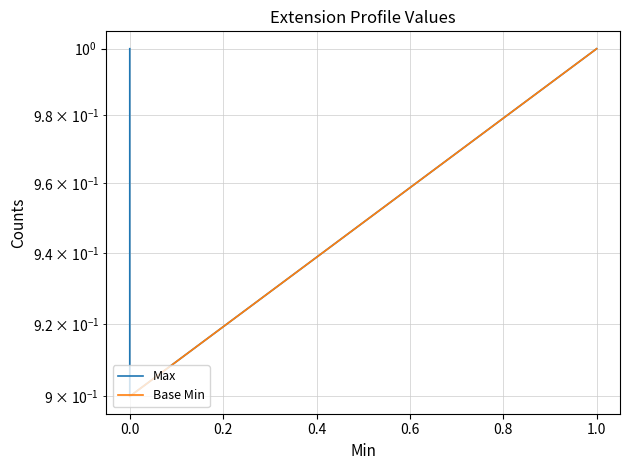

What are all the series names shown in the legend?

Max, Base Min